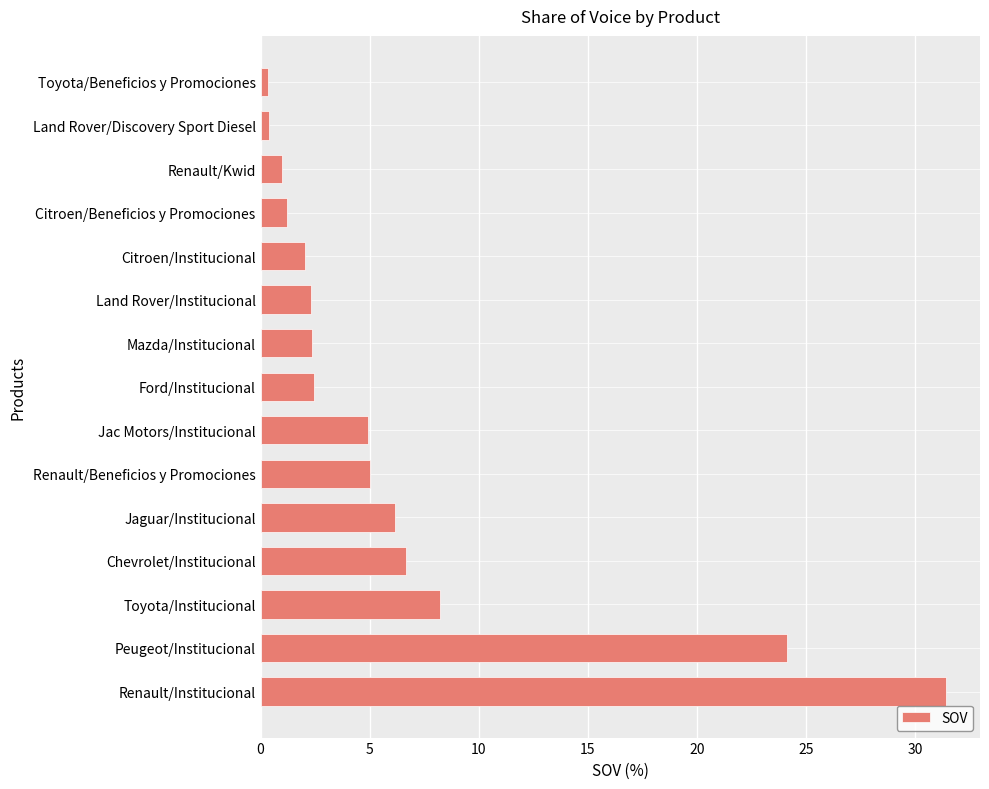

How many bars are there in total?

15